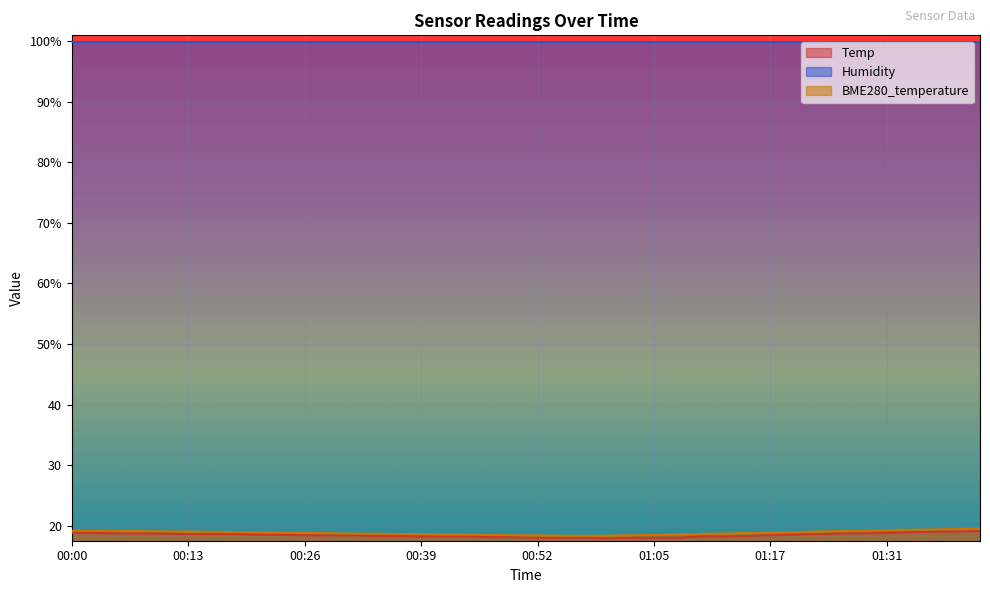

What is the sum of all BME280_temperature values?

753.0